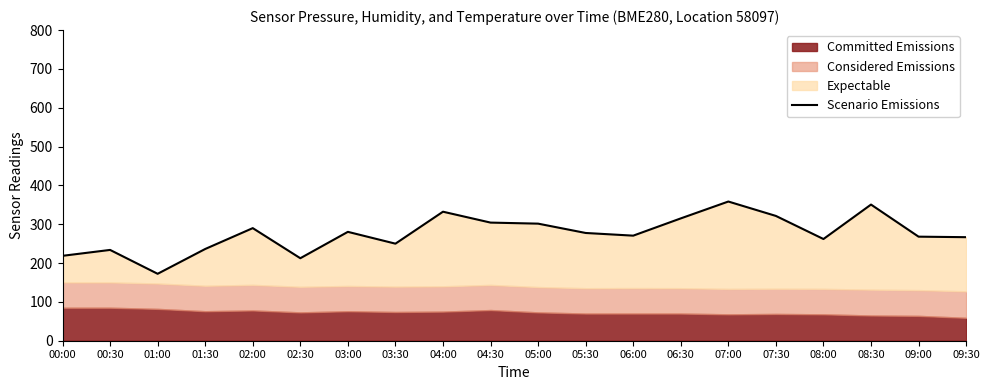

List the labels in order of value, largest first.

07:00, 08:30, 04:00, 07:30, 06:30, 04:30, 05:00, 02:00, 03:00, 05:30, 06:00, 09:00, 09:30, 08:00, 03:30, 01:30, 00:30, 00:00, 02:30, 01:00